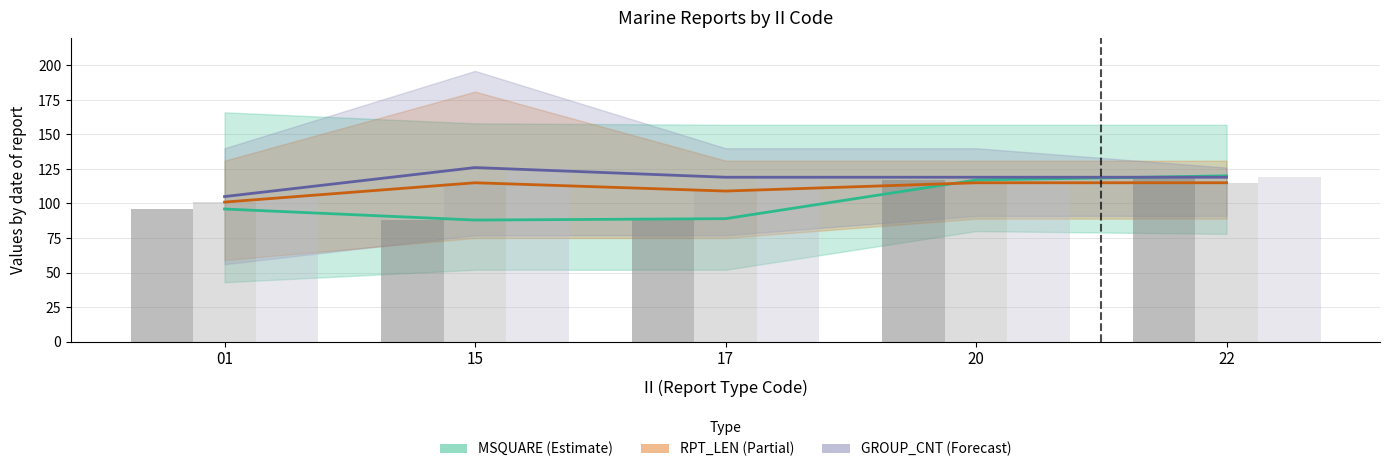

What is the difference between the MSQUARE (mid) values at 20 and 15?

29